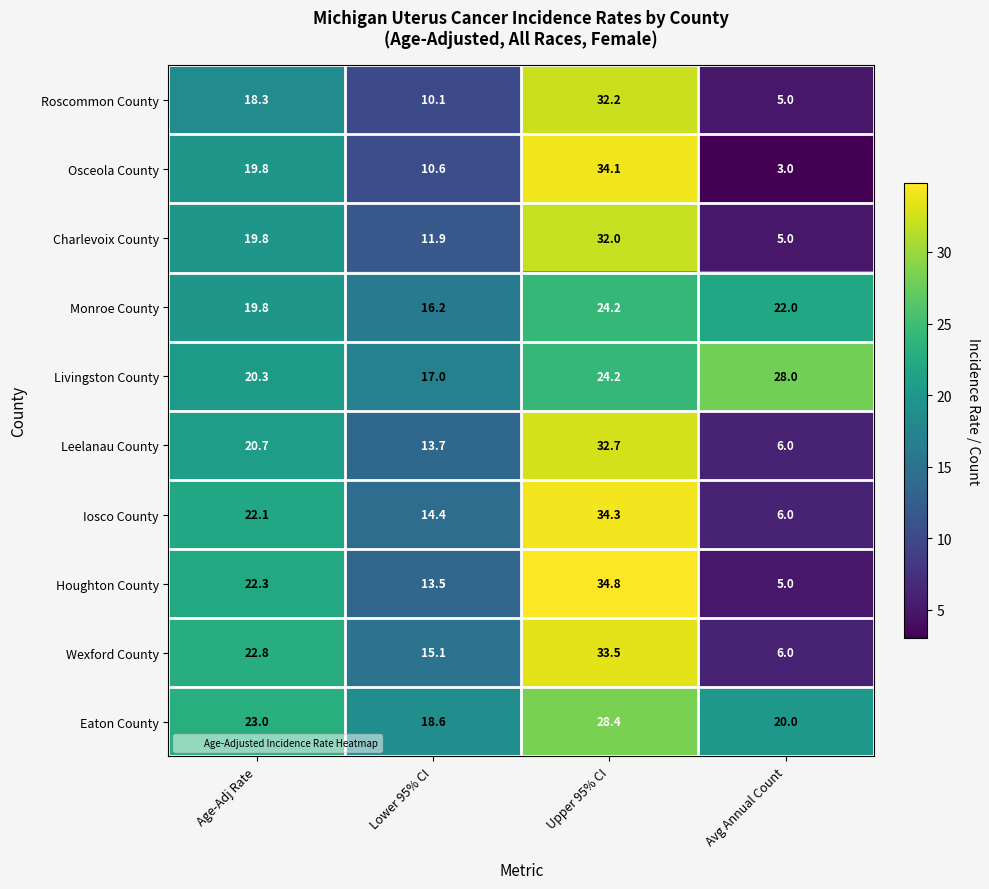

The value of Leelanau County at Avg Annual Count is 8.8. True or false?

False